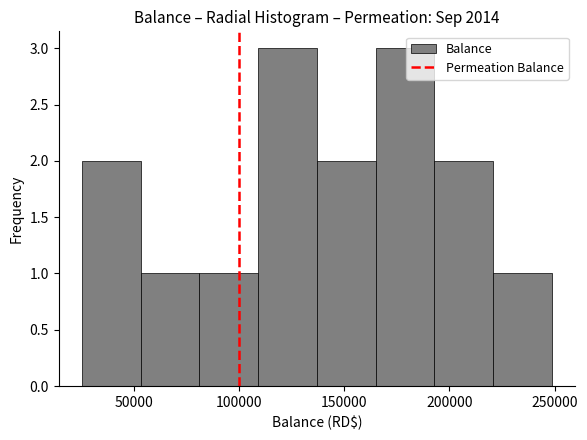

What is the height of the bar covering 80000 to 110000 on the x-axis? Neither the bar edges nor the heights are printed on the chart, so give them approximately, as read against the axes.

1